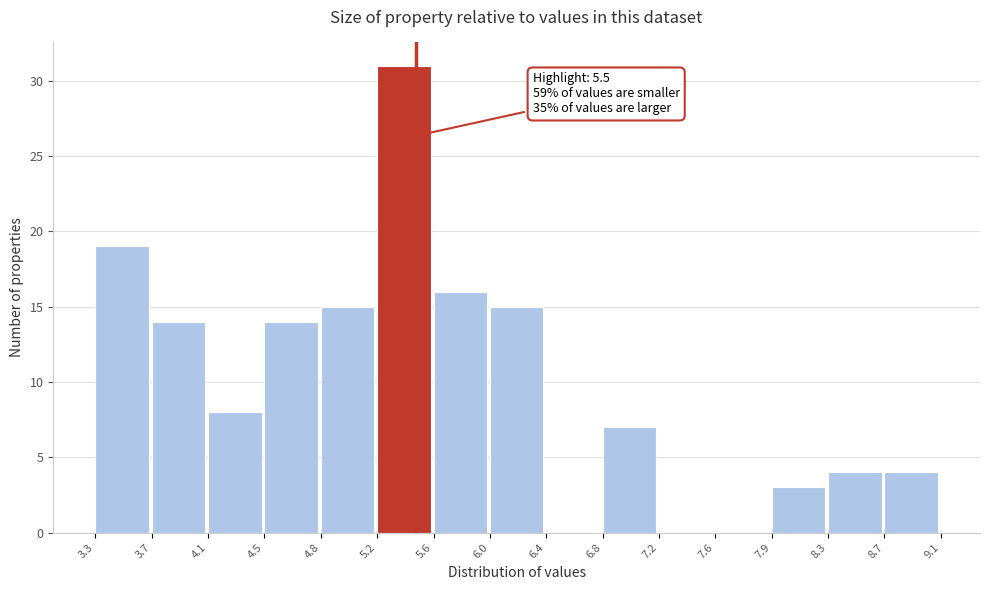

Which range on the x-axis has the tallest bar?

5.2 to 5.6